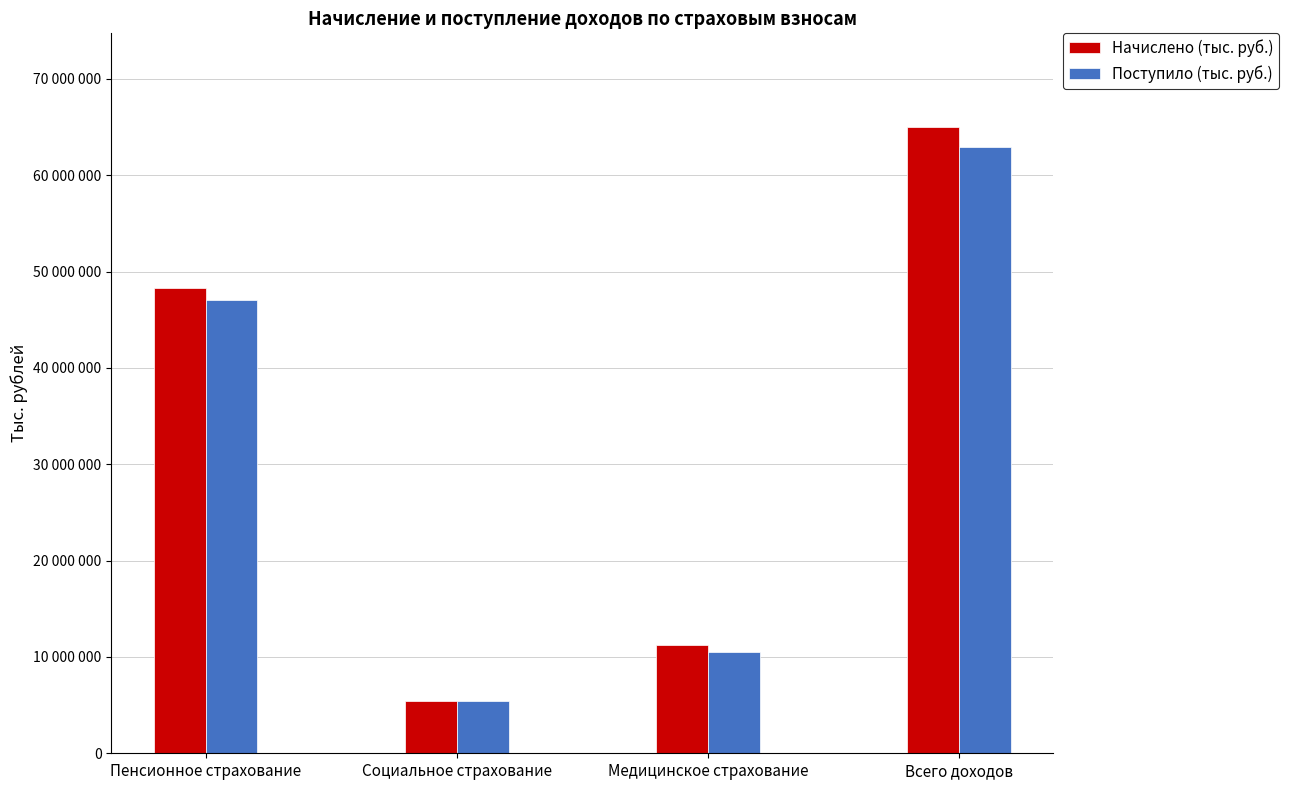

List the labels in order of Начислено (тыс. руб.) value, largest first.

Всего доходов, Пенсионное страхование, Медицинское страхование, Социальное страхование